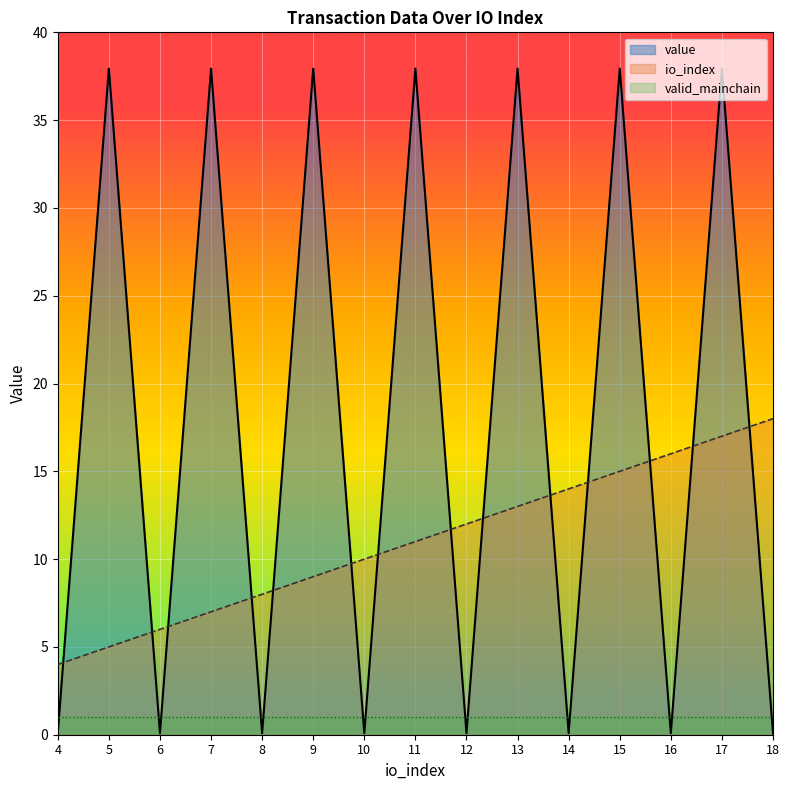

What is the spread (max minus min) of values at 17?

36.9